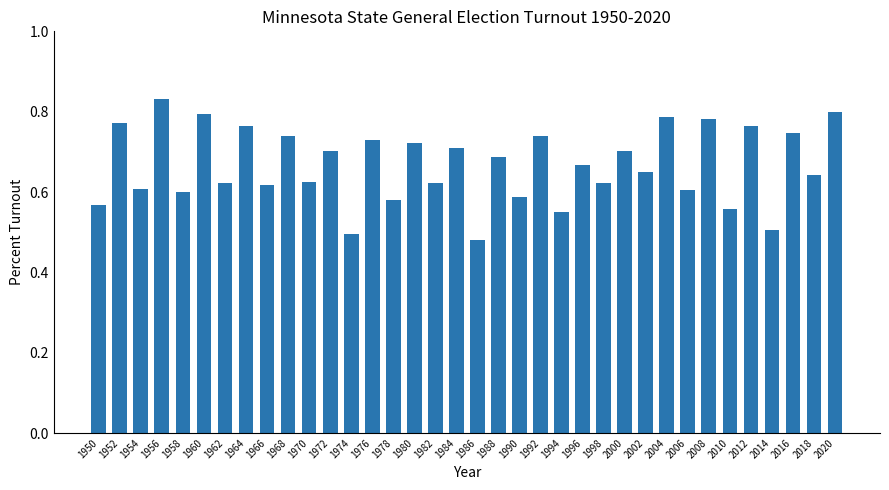

What is the sum of all values?

24.0